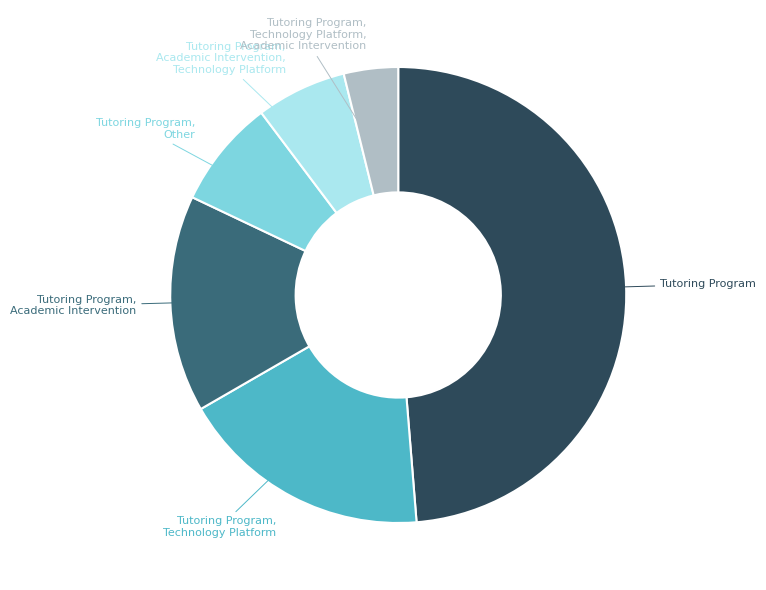

What is the ratio of the value at Tutoring Program, Academic Intervention, Technology Platform to the value at Tutoring Program, Technology Platform, Academic Intervention?

1.7